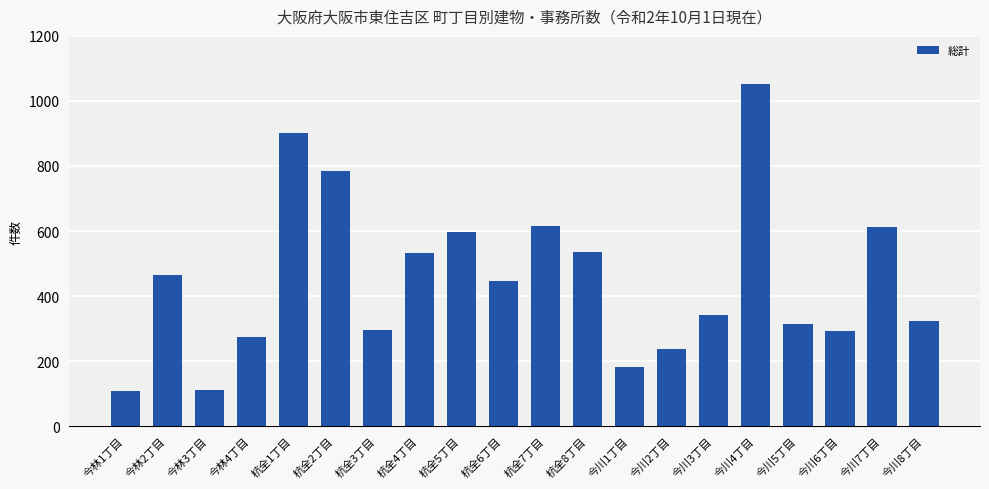

What is the label of the 2nd bar from the left?

今林2丁目